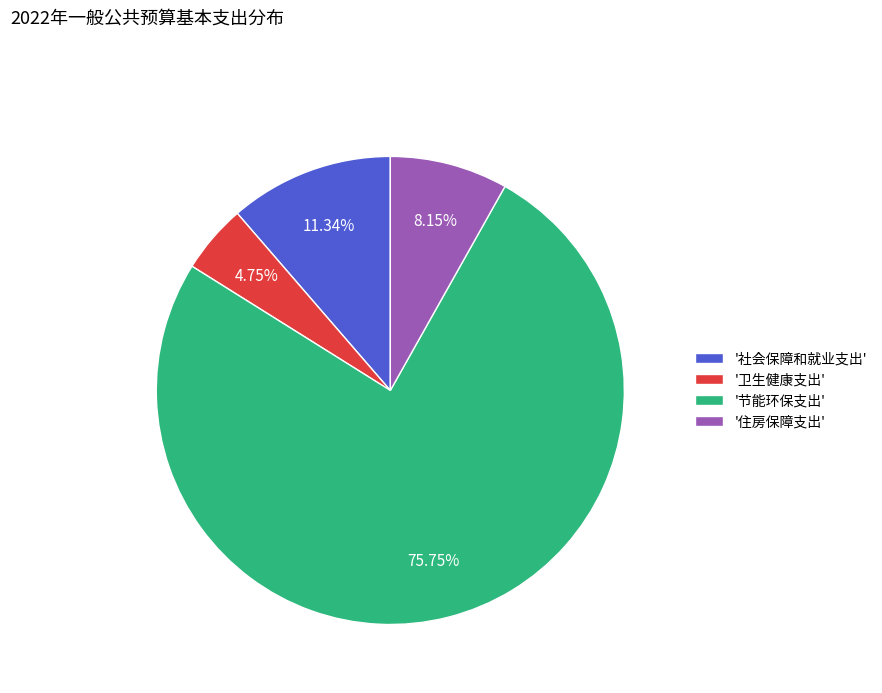

How many segments does this pie chart have?

4